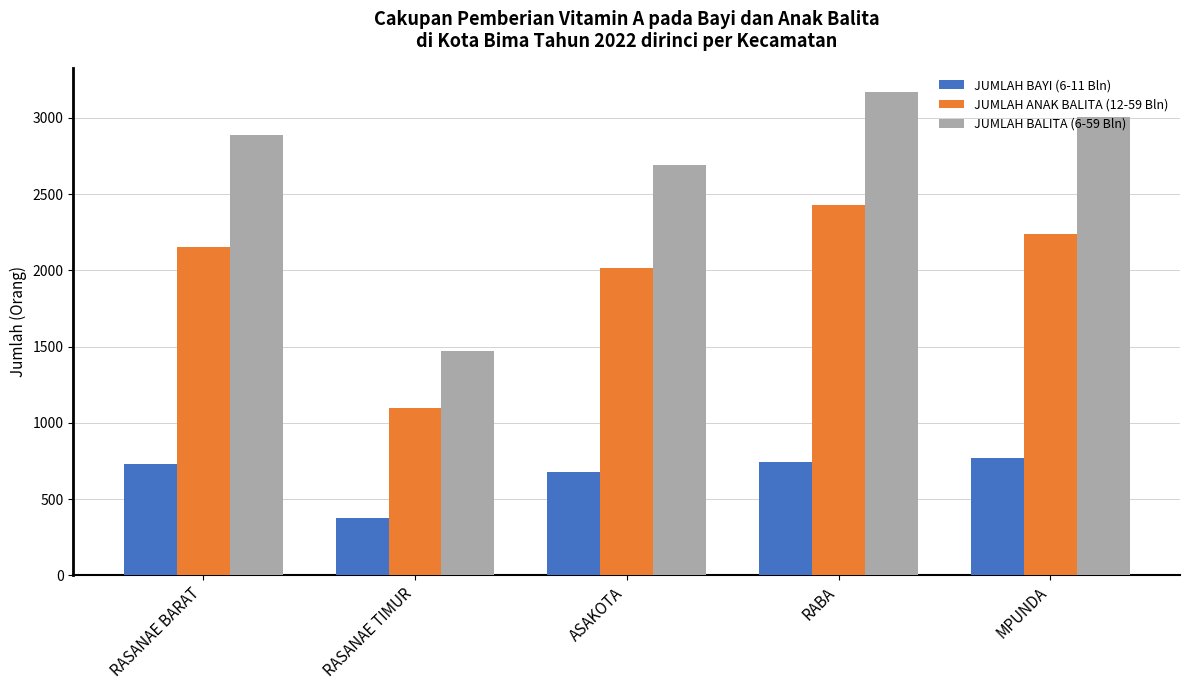

At which label does JUMLAH ANAK BALITA (12-59 Bln) reach its minimum?

RASANAE TIMUR